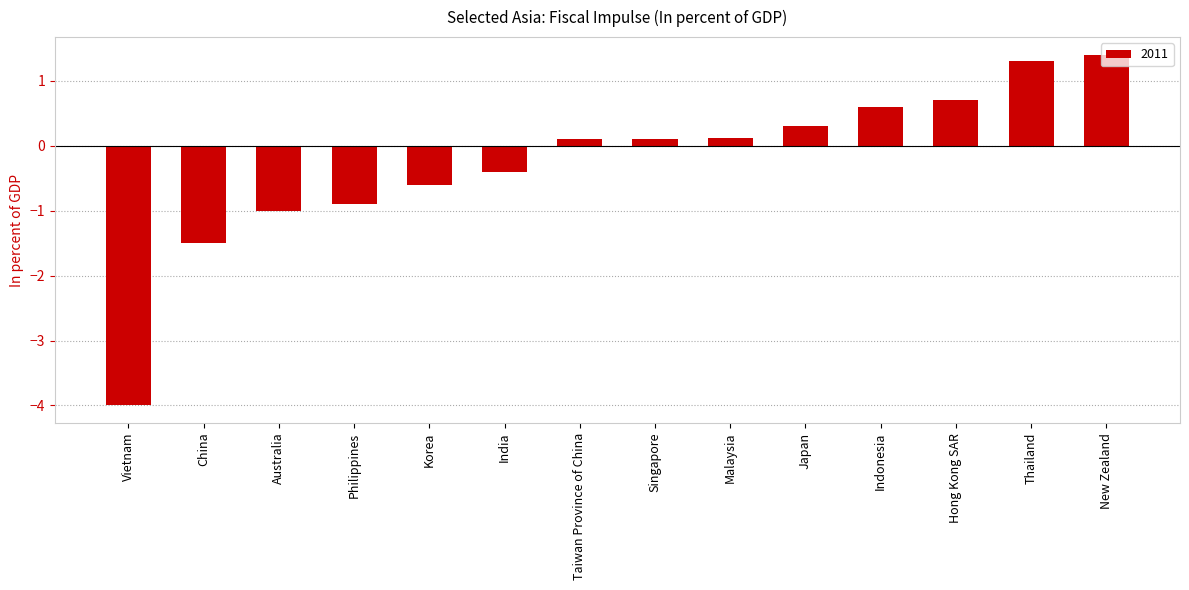

What is the label of the 2nd bar from the left?

China